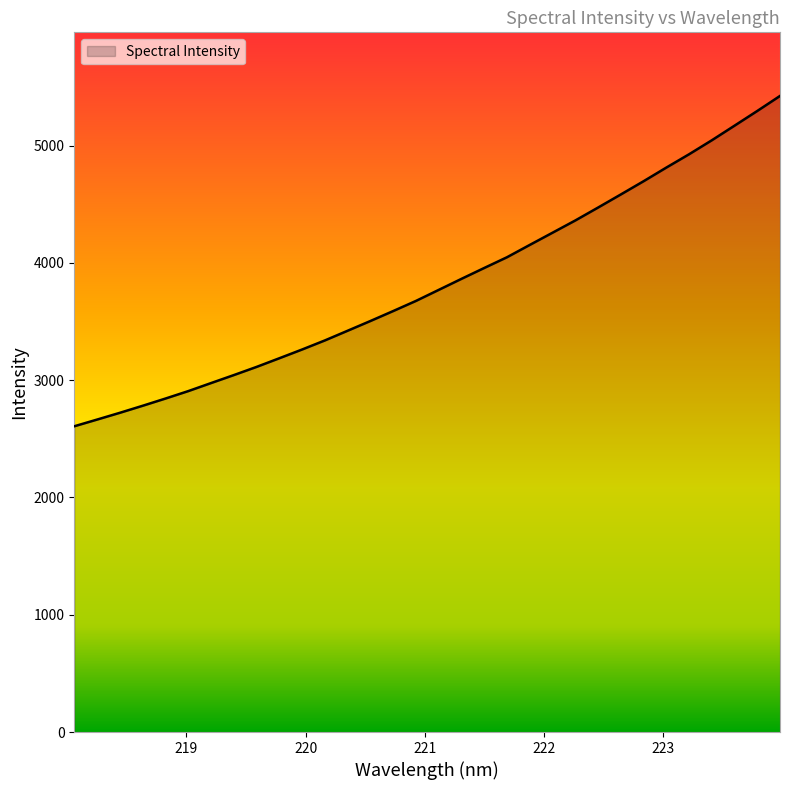

What is the greatest value displayed?

5423.5